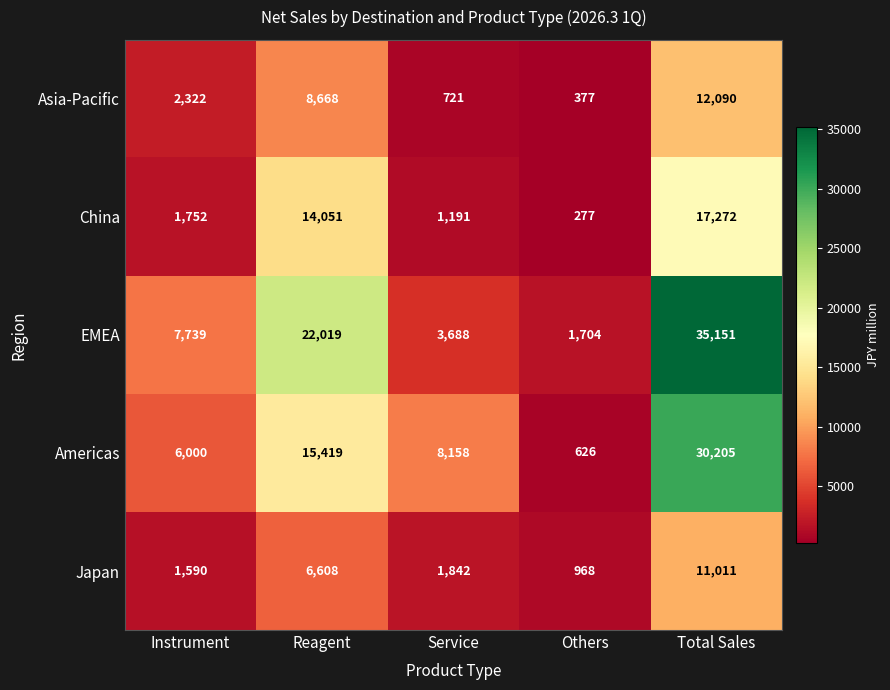

What is the maximum value shown in the chart?

35151